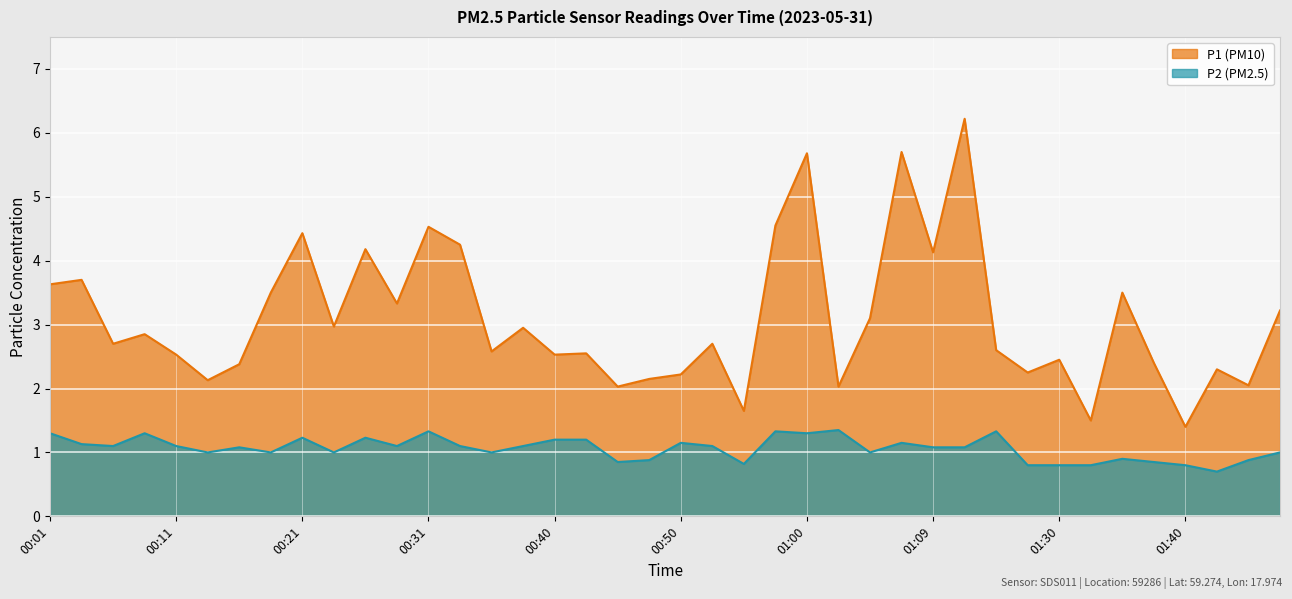

What is the total value across all series at 00:50?

3.4